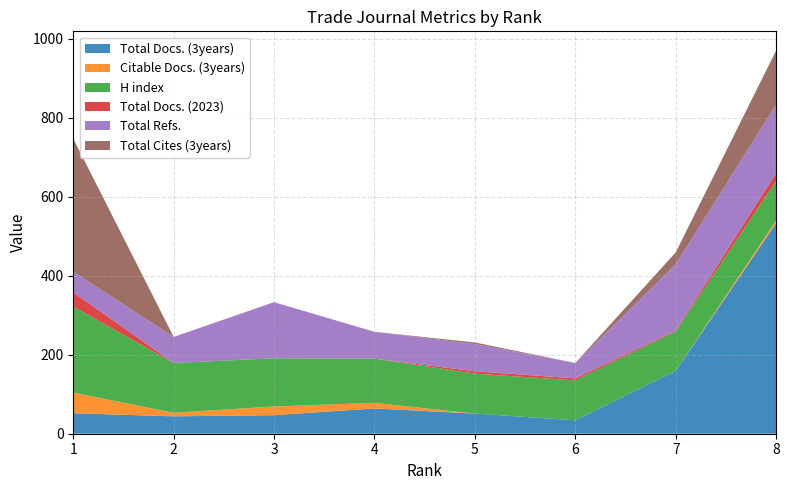

Reading left to right, what are all the values shown in this chart?

Total Docs. (3years): 1=52	2=44	3=47	4=64	5=51	6=34	7=159	8=533
Citable Docs. (3years): 1=52	2=9	3=22	4=14	5=0	6=0	7=0	8=7
H index: 1=218	2=126	3=122	4=112	5=101	6=101	7=100	8=100
Total Docs. (2023): 1=36	2=0	3=0	4=0	5=6	6=5	7=2	8=20
Total Refs.: 1=52	2=66	3=142	4=68	5=69	6=39	7=168	8=173
Total Cites (3years): 1=337	2=0	3=0	4=0	5=4	6=0	7=30	8=137